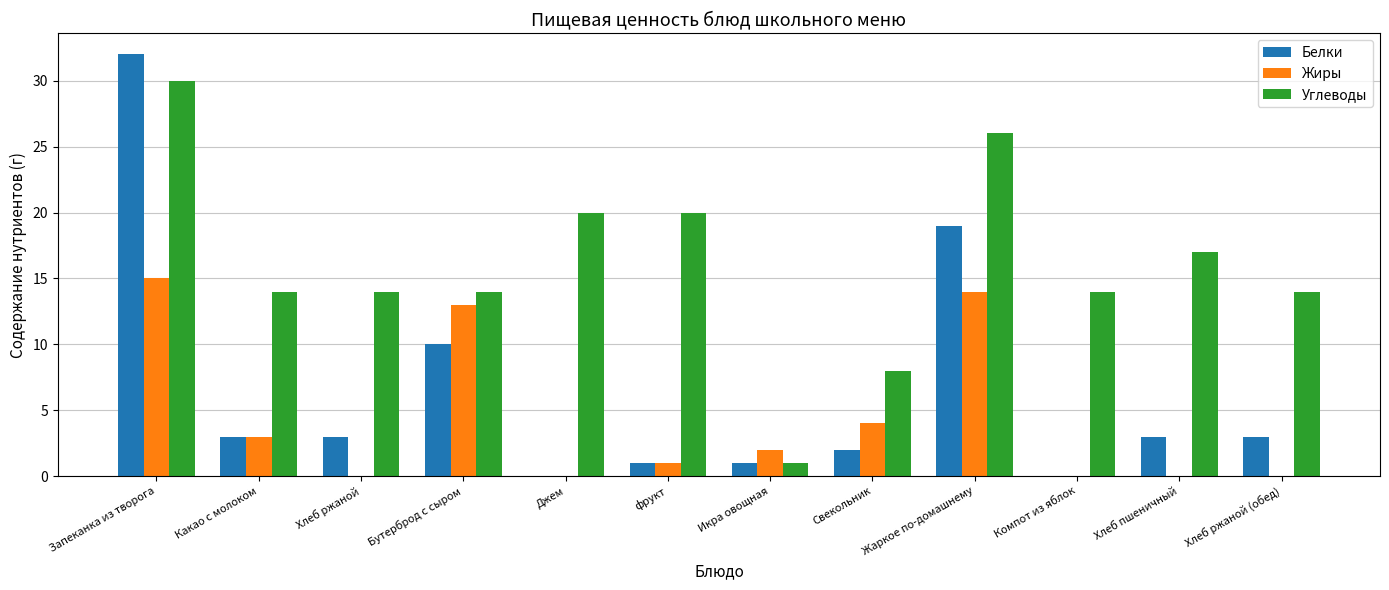

What is the average value of the Белки series?

6